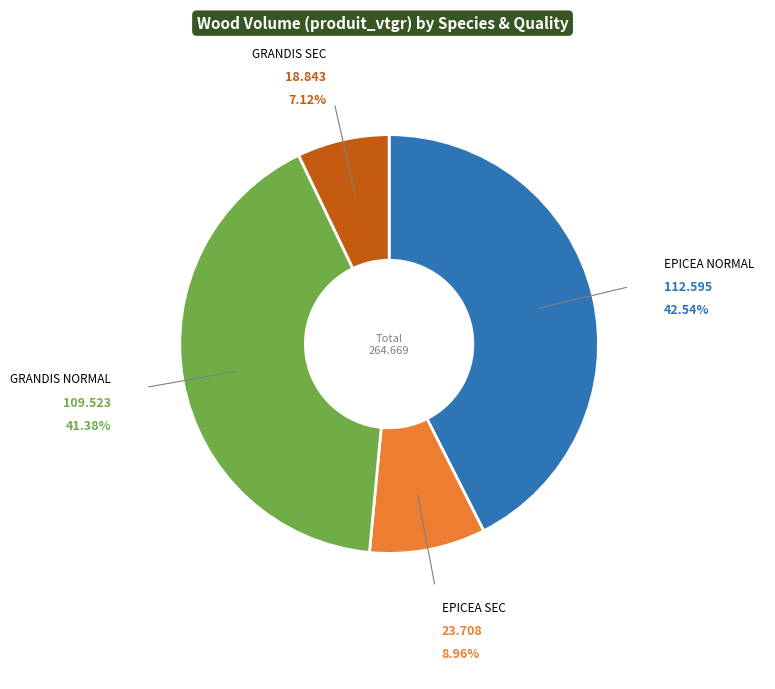

To the nearest percent, what is the difference between the largest and smallest slice percentages?

35%